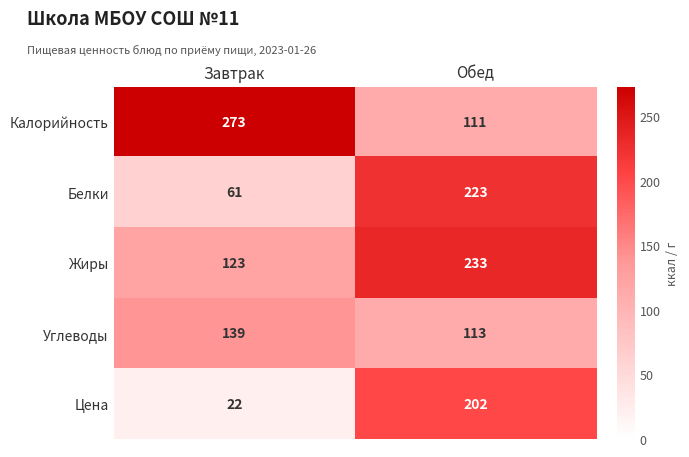

Reading right to left, extract all data points from this chart.

Калорийность: Обед=111	Завтрак=273
Белки: Обед=223	Завтрак=61
Жиры: Обед=233	Завтрак=123
Углеводы: Обед=113	Завтрак=139
Цена: Обед=202	Завтрак=22